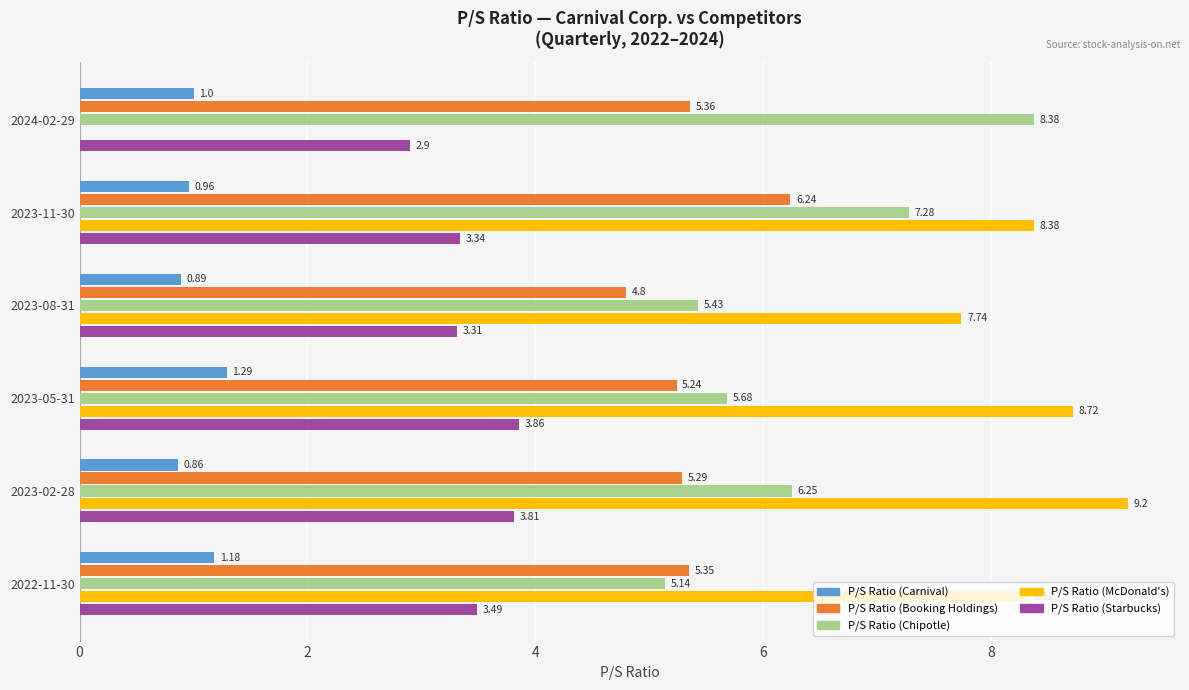

What is the total value across all series at 2023-08-31?

22.2